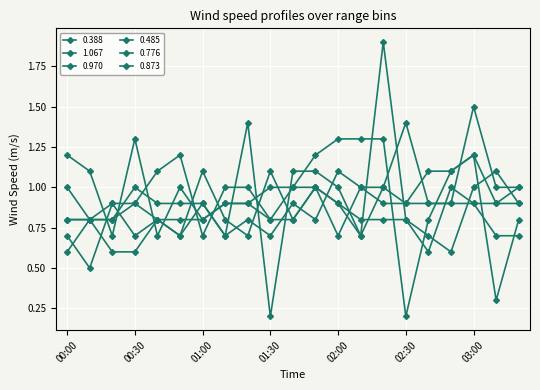

What is the label of the 13th point from the left?

02:00